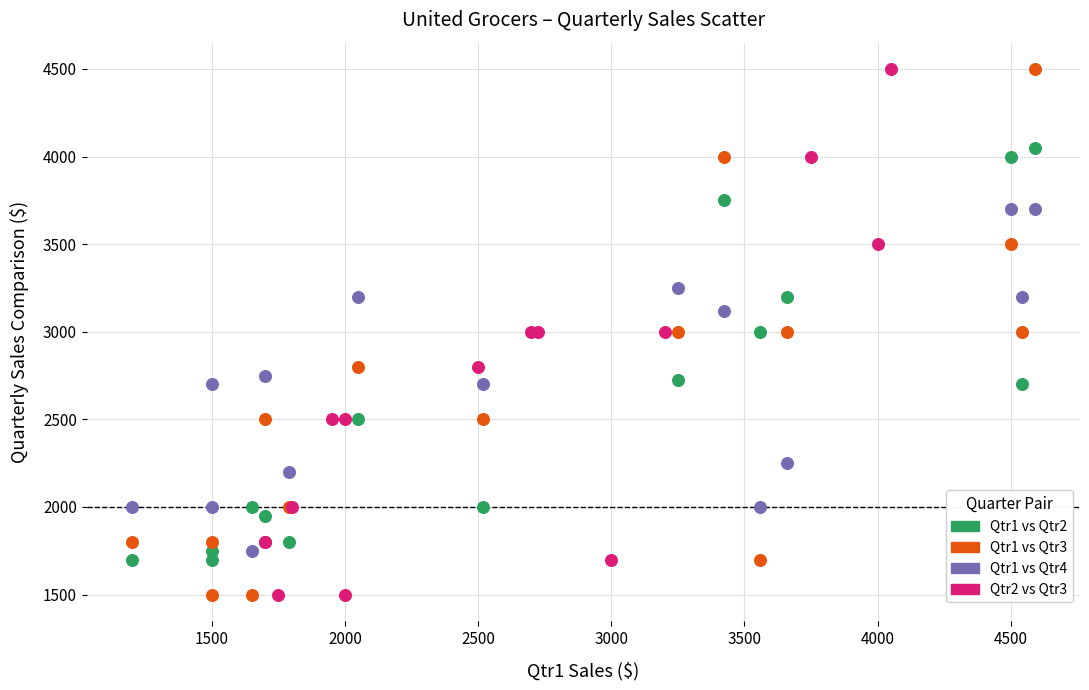

What are all the series names shown in the legend?

Qtr1 vs Qtr2, Qtr1 vs Qtr3, Qtr1 vs Qtr4, Qtr2 vs Qtr3